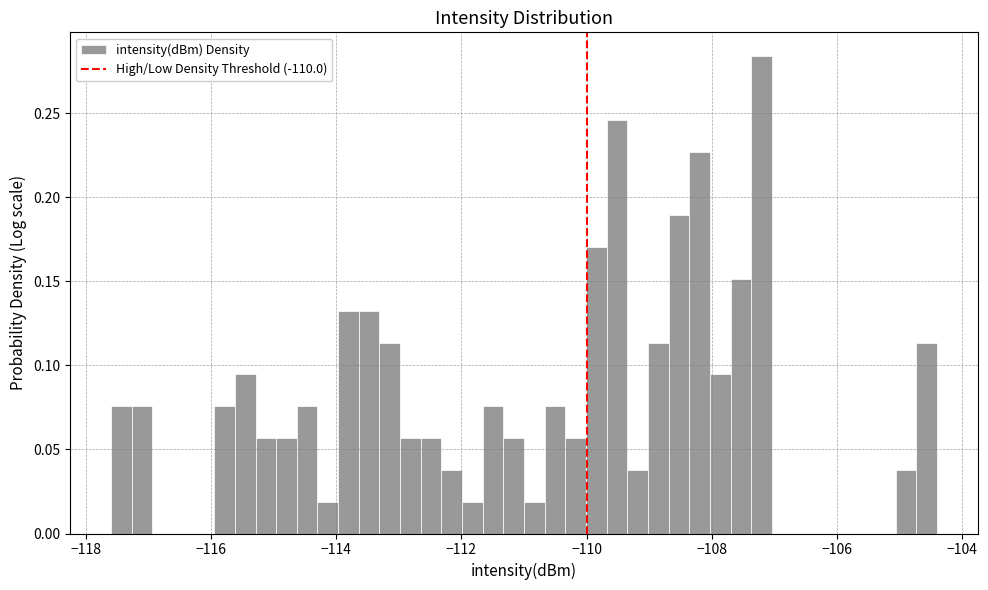

Read against the x-axis, roughly where is the centre of the tallest bar?

-107.2